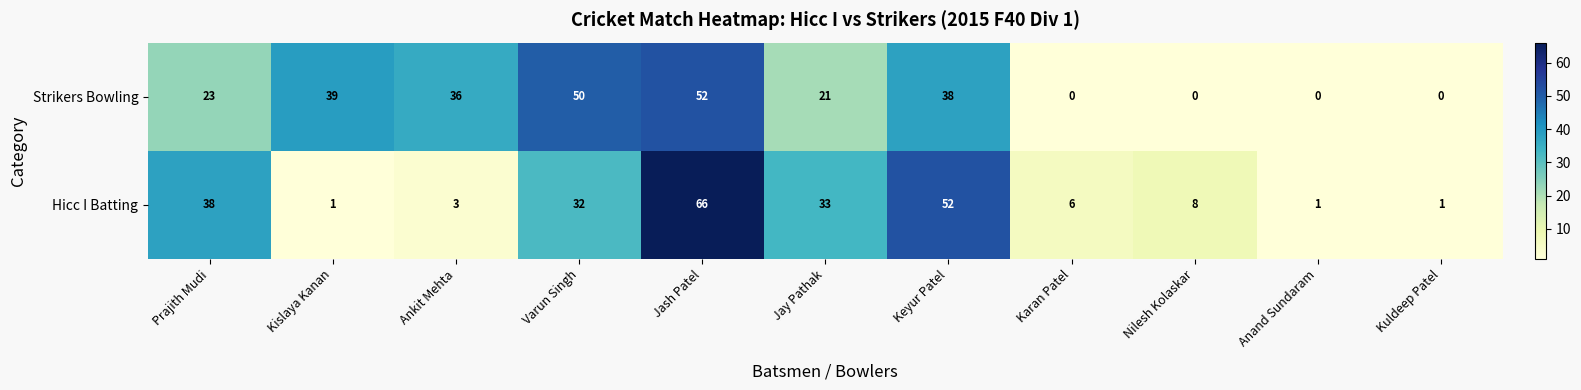

Where is Hicc I Batting nearest to the value 33?

Jay Pathak